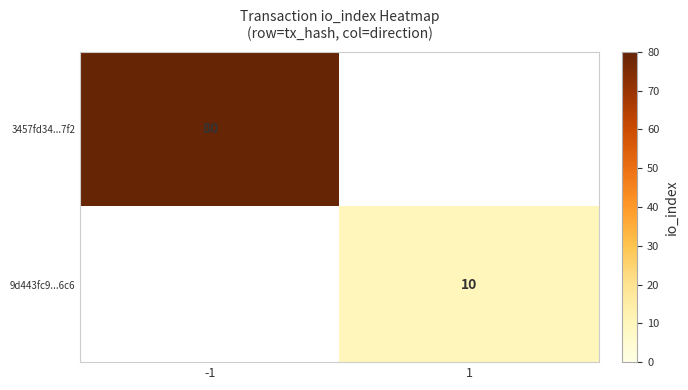

Is it true that 9d443fc9...6c6 equals 5 at 1?

False